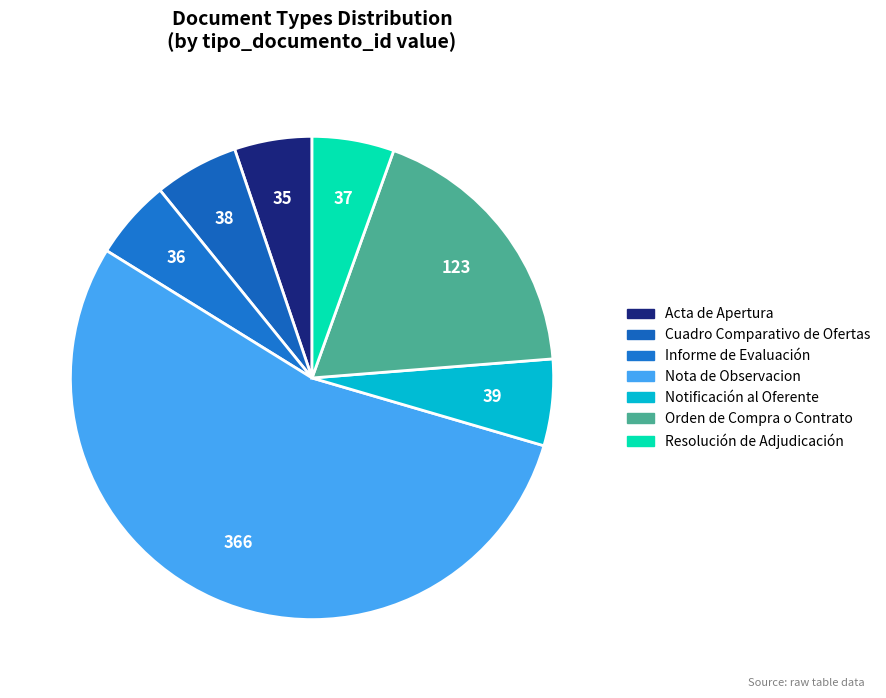

To the nearest percent, what percentage of the pie is Nota de Observacion?

54%